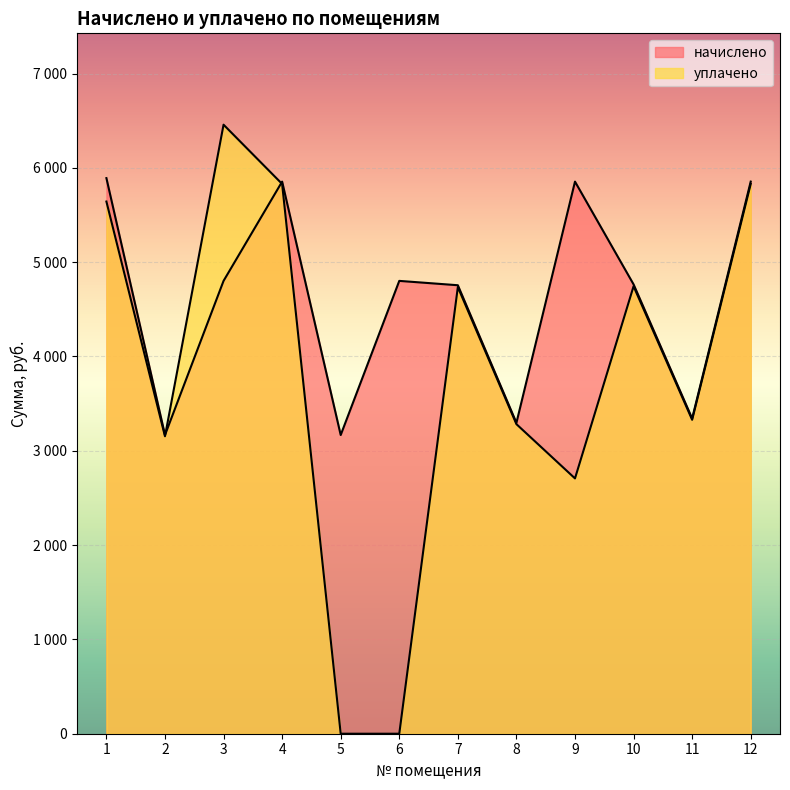

At which label is уплачено closest to 3228?

8